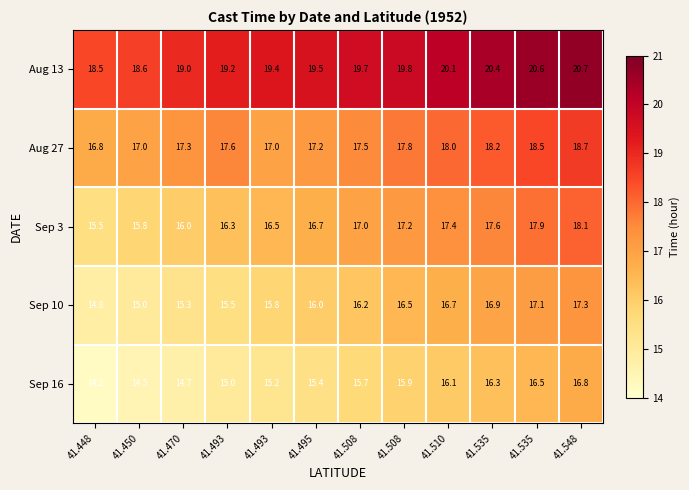

List the series in order of their peak value, highest first.

Aug 13, Aug 27, Sep 3, Sep 10, Sep 16